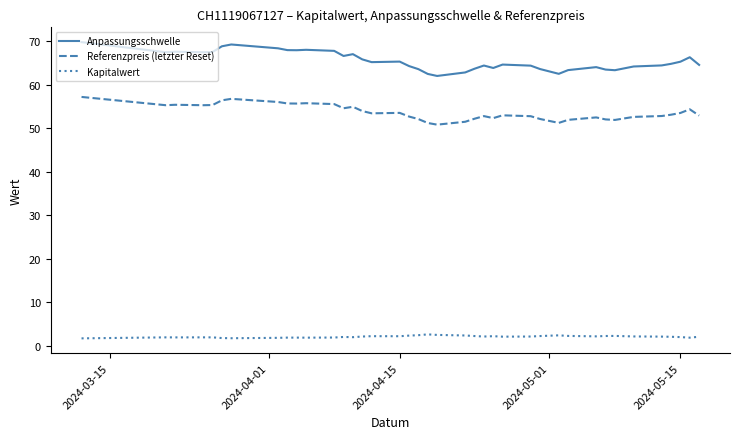

Does the chart have visible grid lines?

No